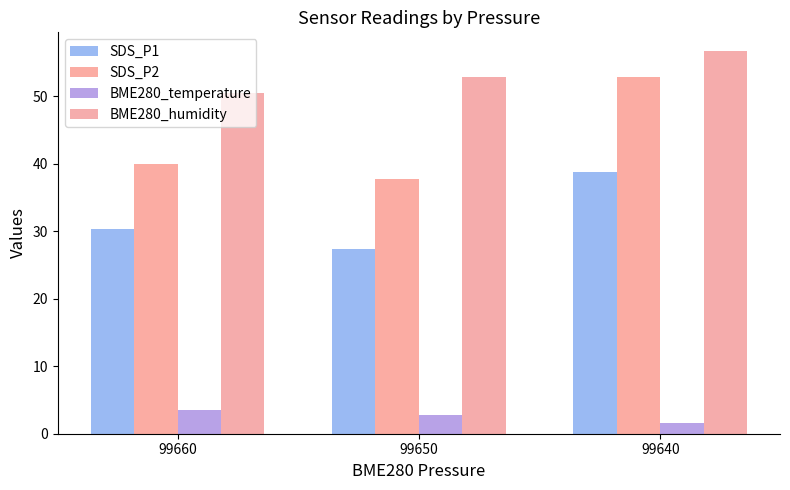

Does the chart contain stacked bars?

No